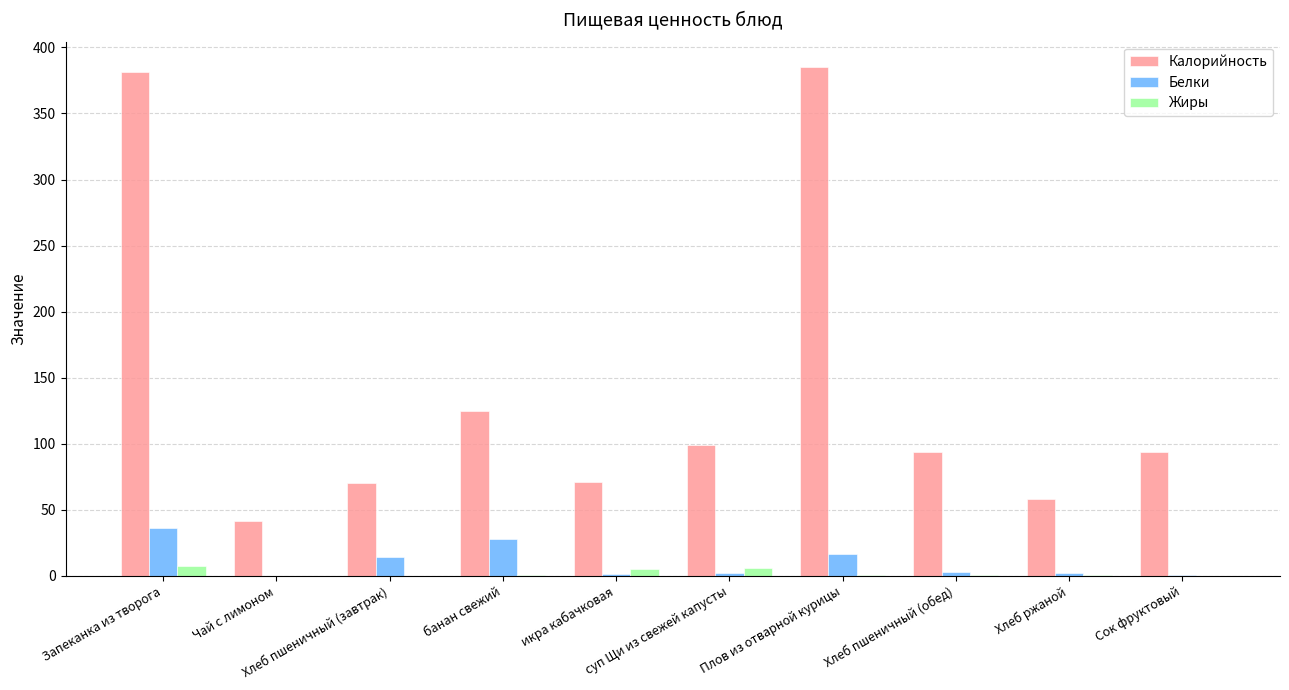

What is the greatest value displayed?

385.1